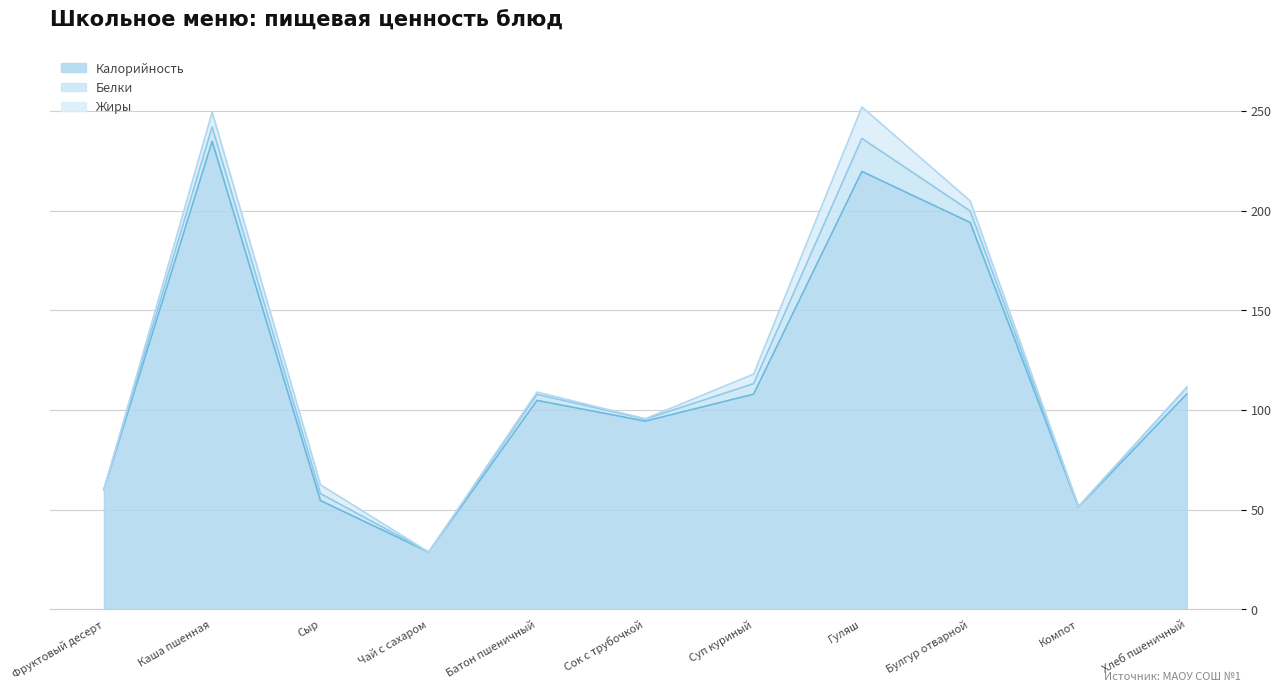

In Белки, how many points are higher than both neighbors (excluding endpoints)?

3